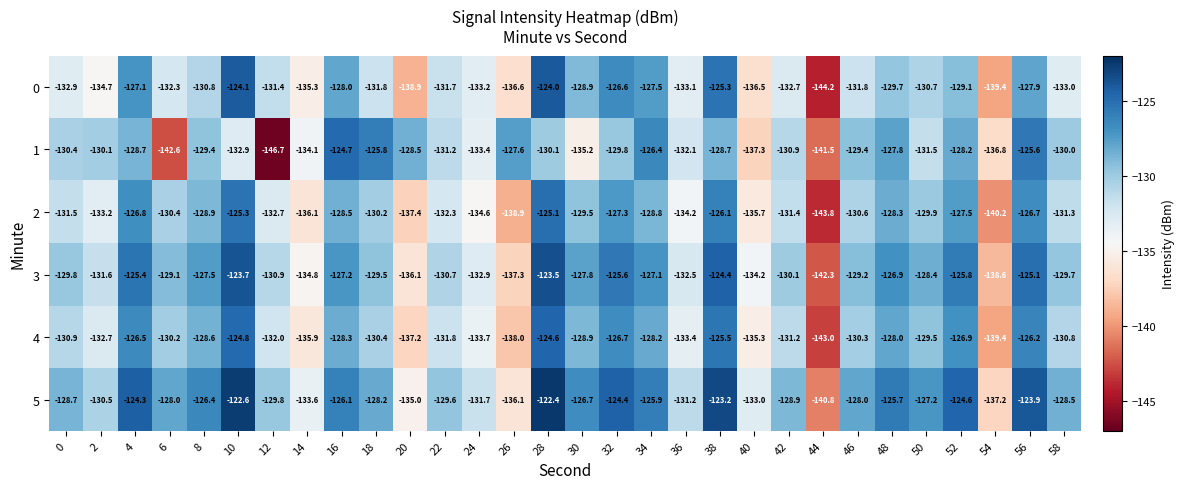

At how many categories does at least one series exceed -126?

11